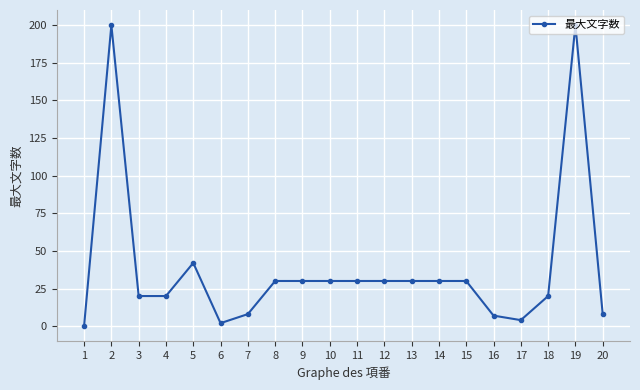

At which category does the data reach its first local peak?

2